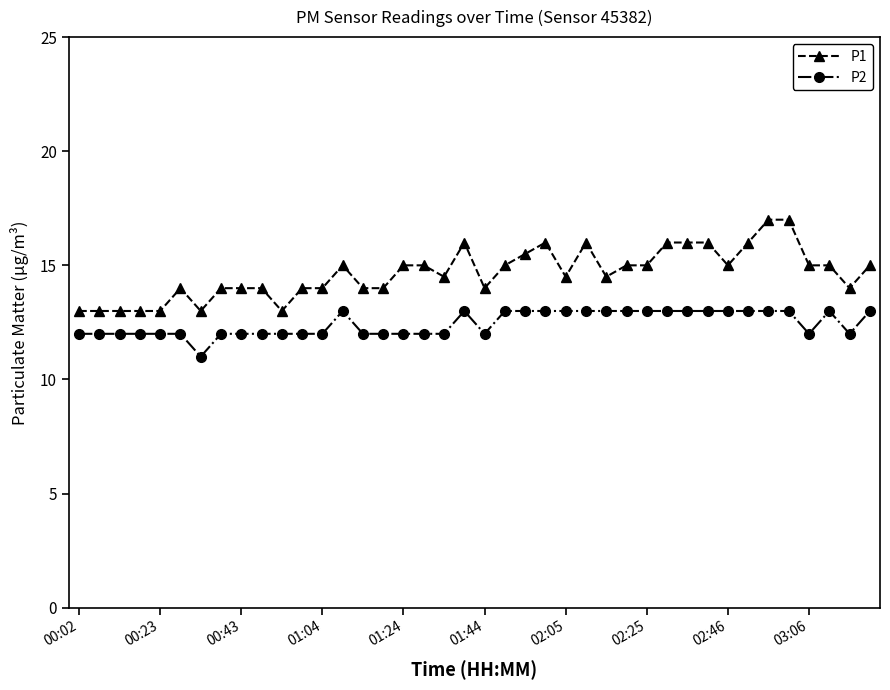

Which series has the largest range (max minus min)?

P1